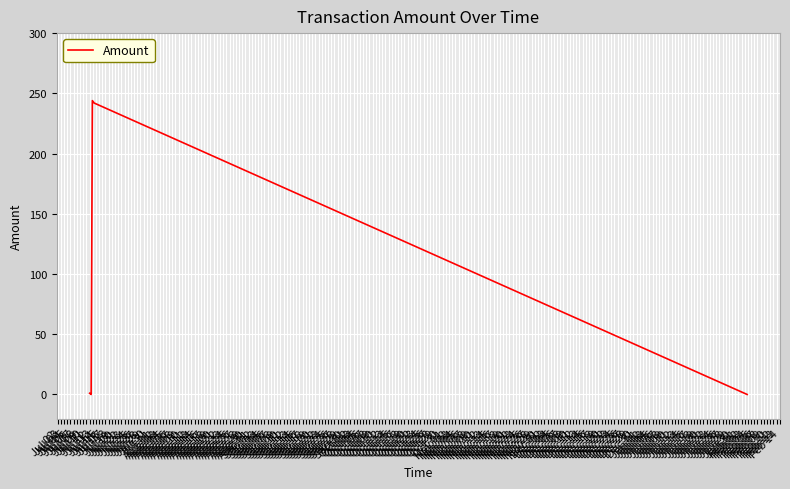

What is the sum of all values?

486.9